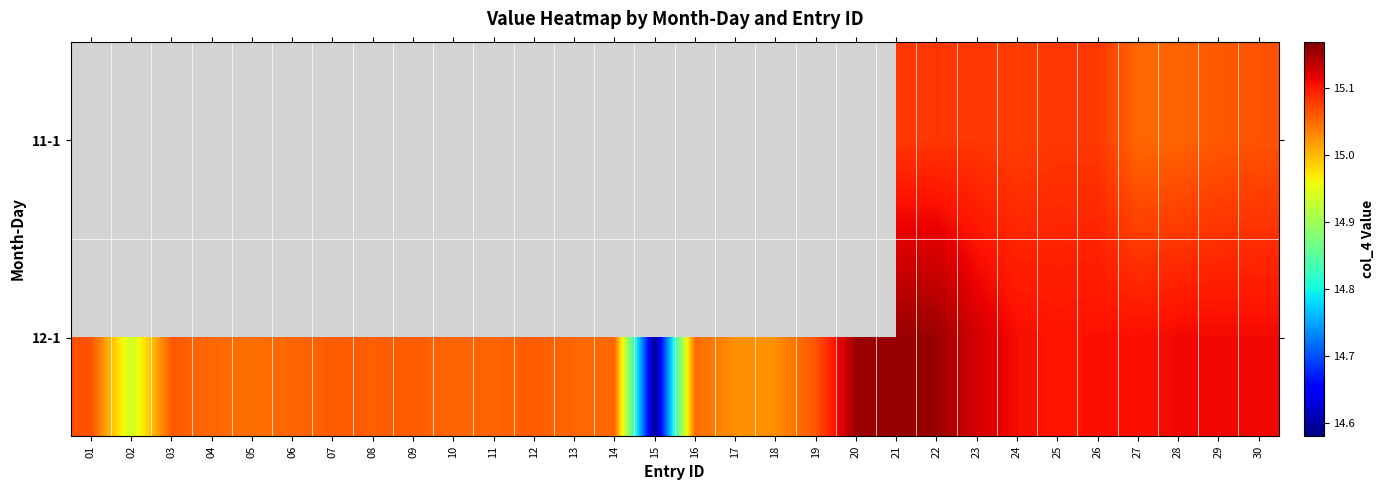

At which label does 12-1 reach its minimum?

15